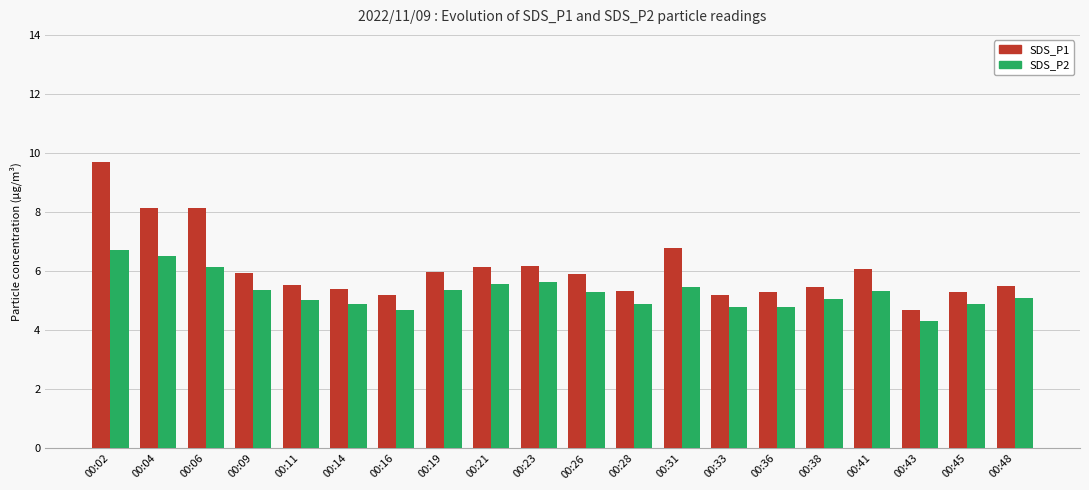

What is the spread (max minus min) of values at 00:36?

0.5